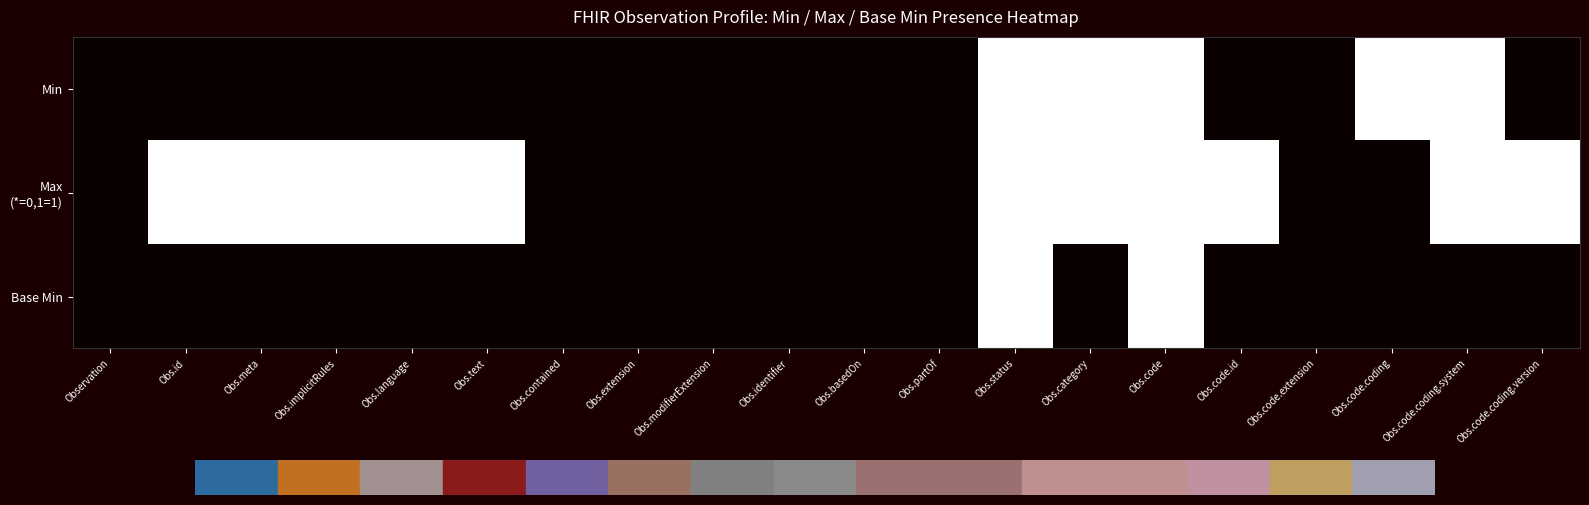

At how many categories does at least one series exceed 0?

12